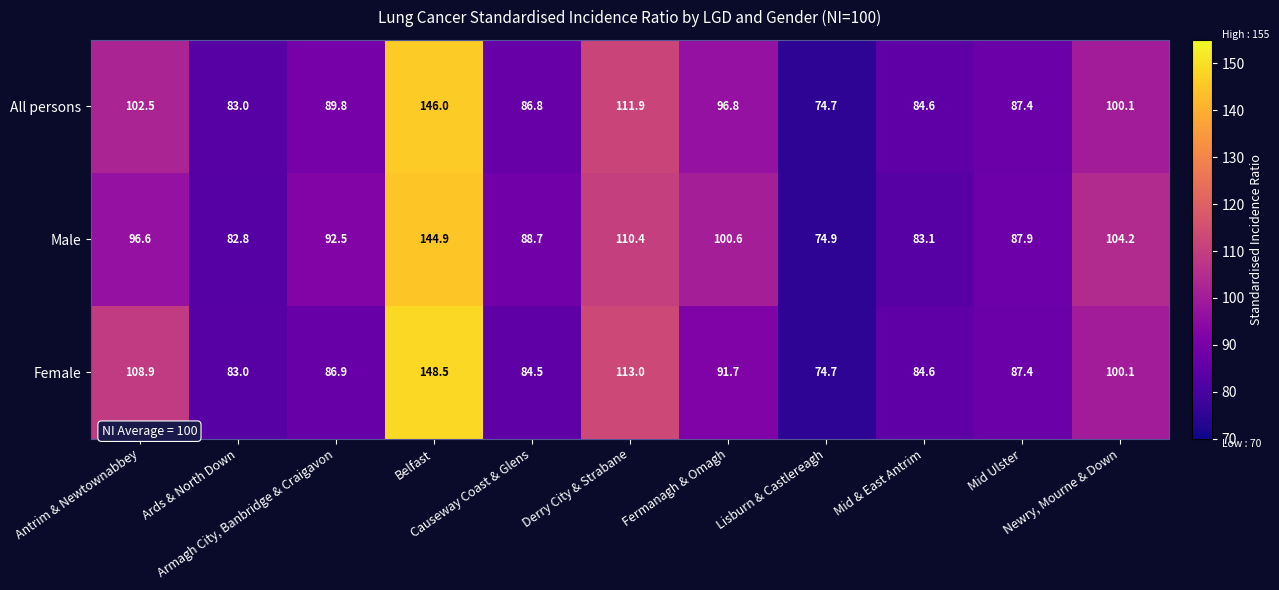

What is the difference between the highest and lowest values at Mid & East Antrim?

1.5